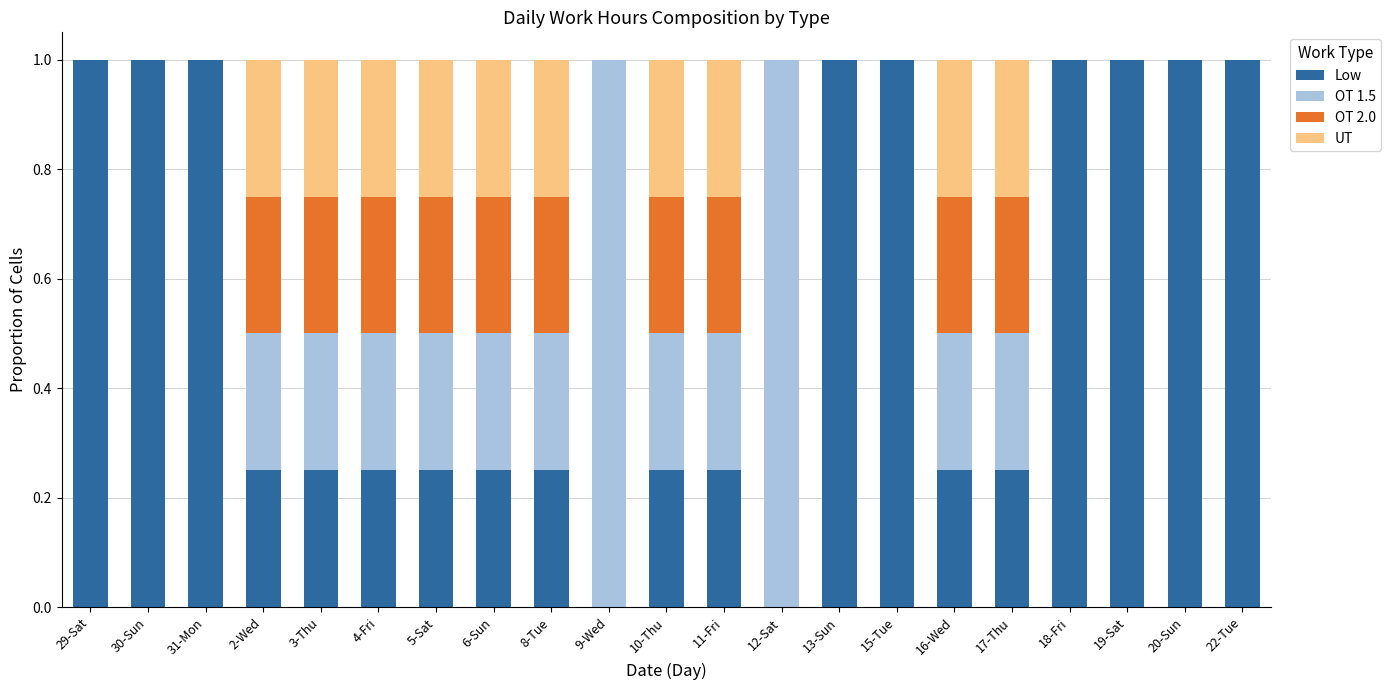

What is the total value across all series at 2-Wed?

1.0